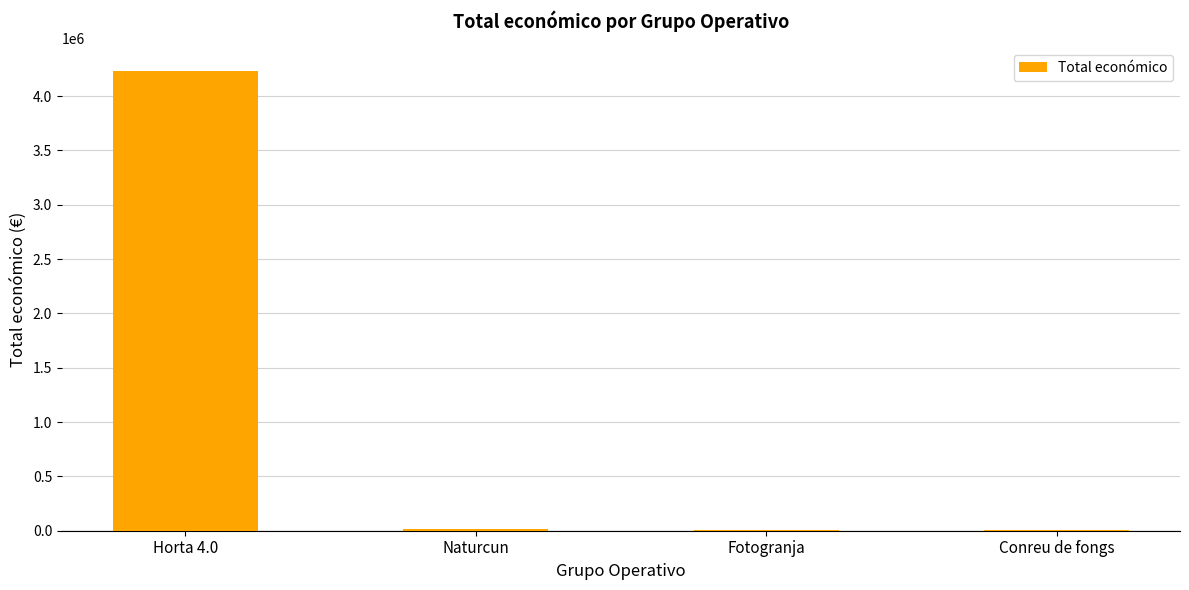

What is the maximum value shown in the chart?

4226219